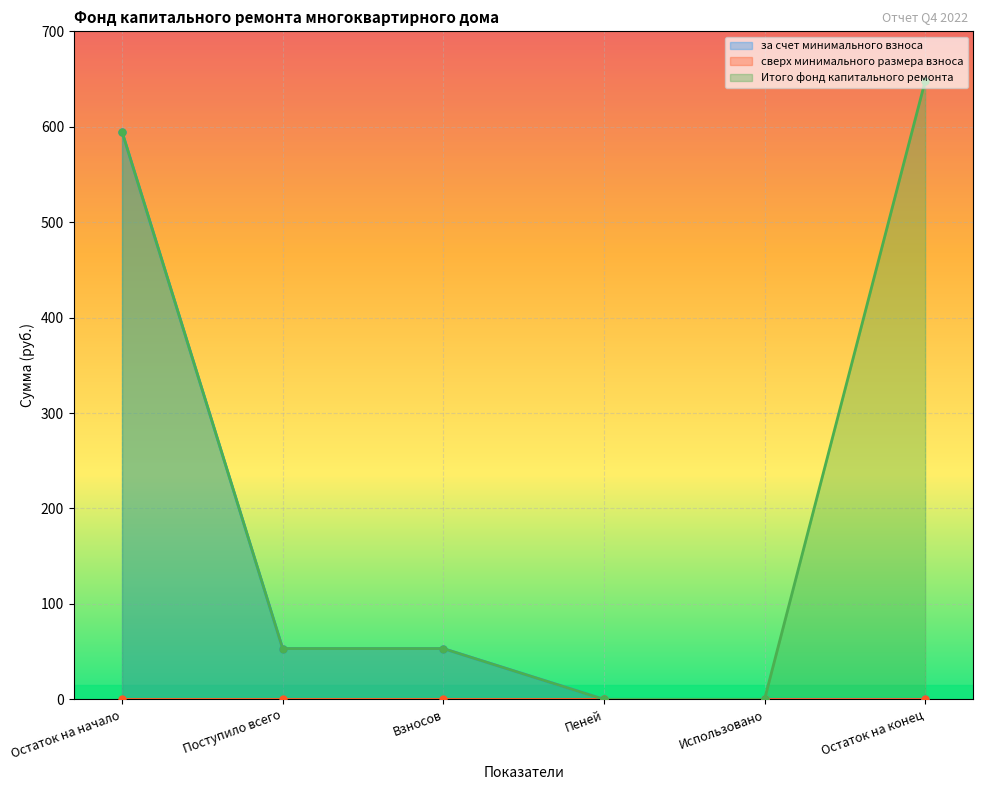

What is the label of the 3rd point from the right?

Пеней